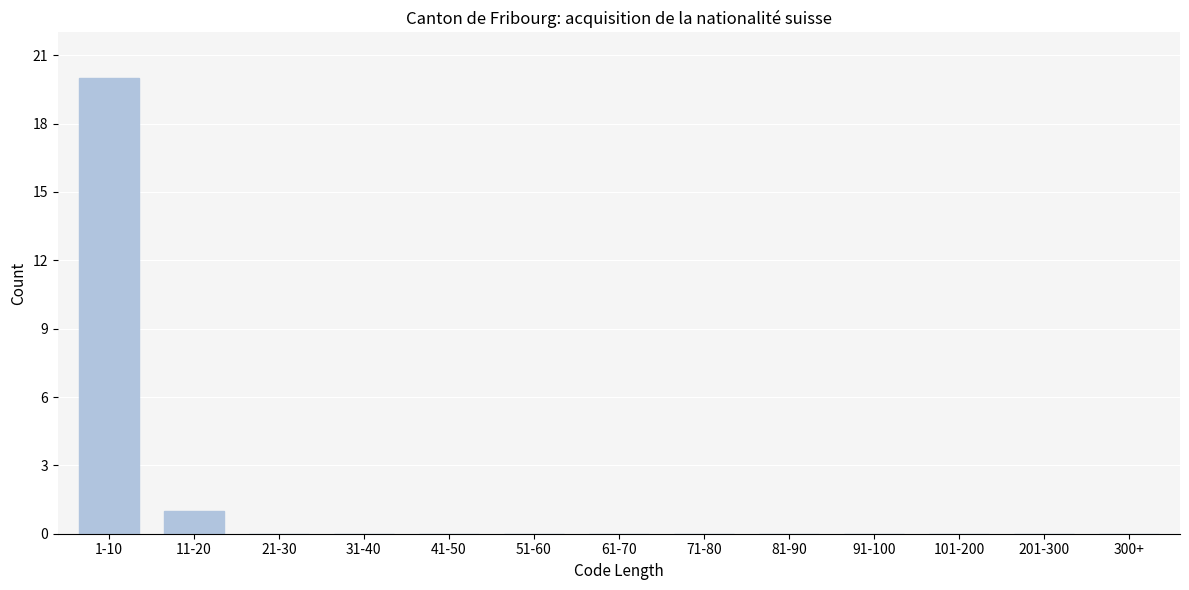

Reading left to right, transcribe all the data shown in this chart.

1-10=20	11-20=1	21-30=0	31-40=0	41-50=0	51-60=0	61-70=0	71-80=0	81-90=0	91-100=0	101-200=0	201-300=0	300+=0